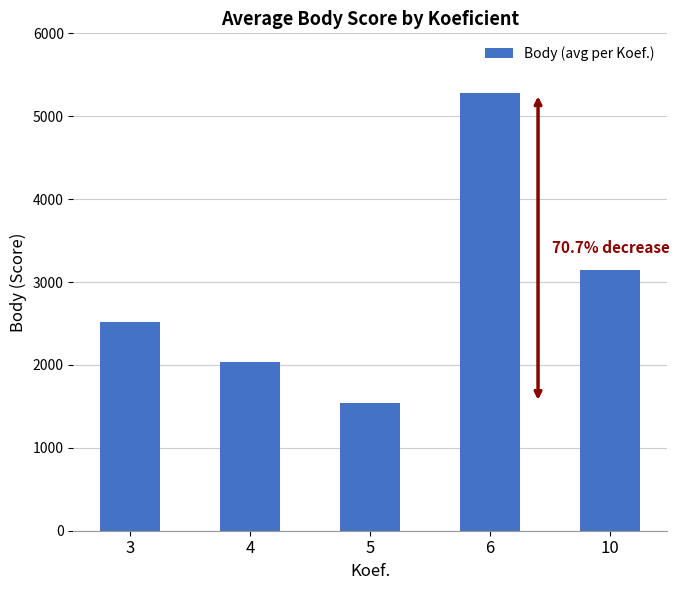

What is the greatest value displayed?

5275.0